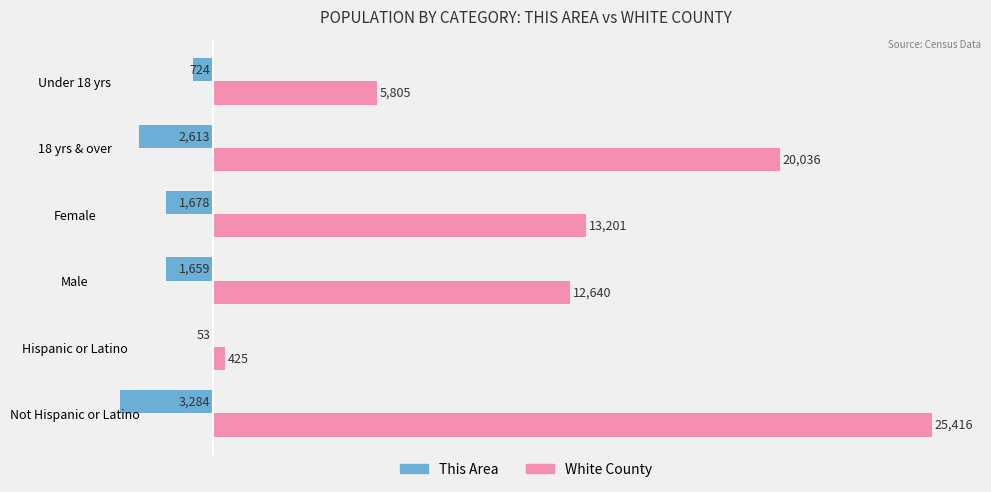

The This Area series shows -783 at Not Hispanic or Latino. True or false?

False